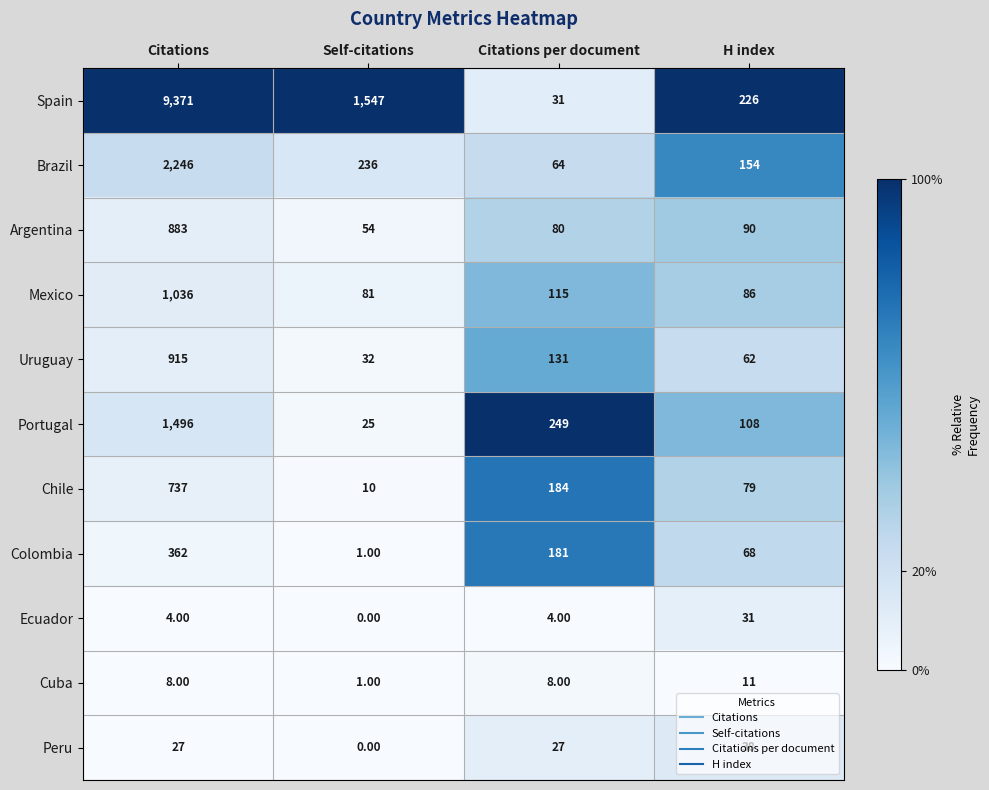

At H index, list the series in order from smallest to largest.

Cuba, Ecuador, Peru, Uruguay, Colombia, Chile, Mexico, Argentina, Portugal, Brazil, Spain